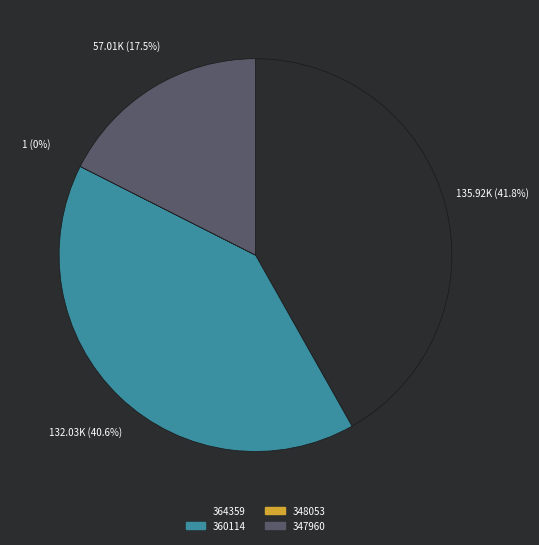

Is it true that 347960 is 10% of the pie?

False